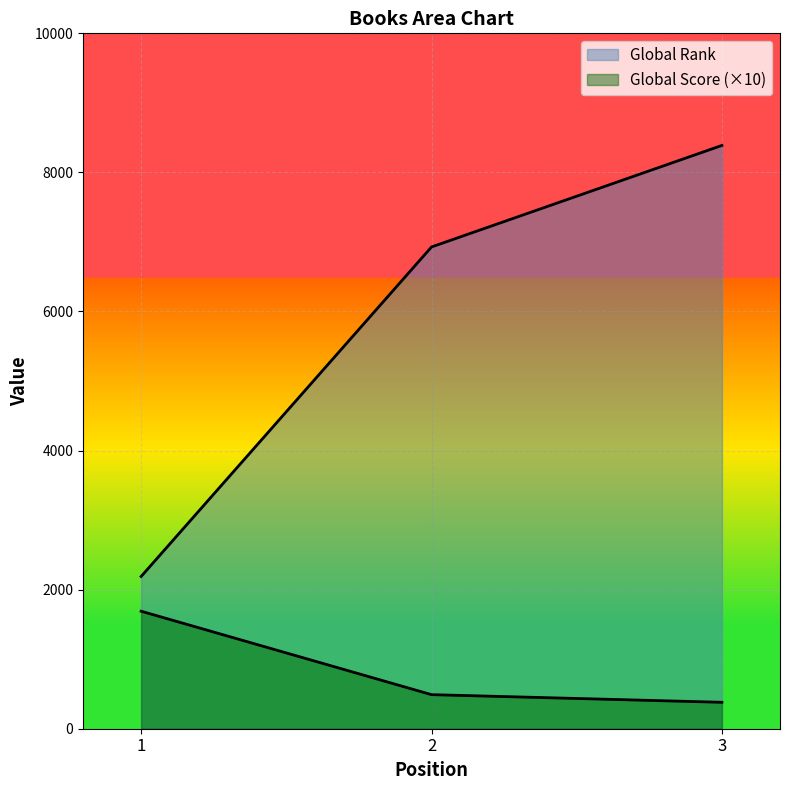

What are all the series names shown in the legend?

Global Rank, Global Score